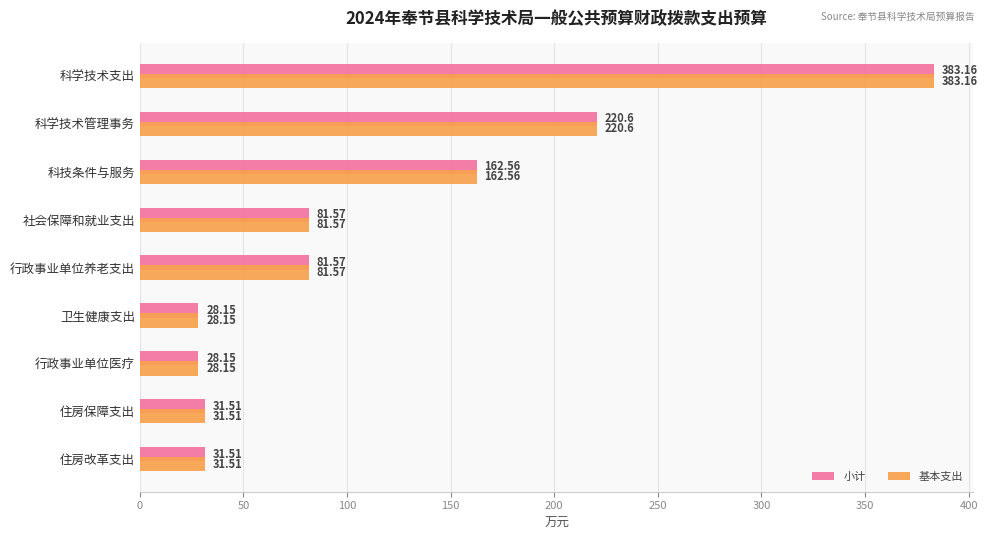

What is the difference between the maximum and minimum values in the 基本支出 series?

355.0